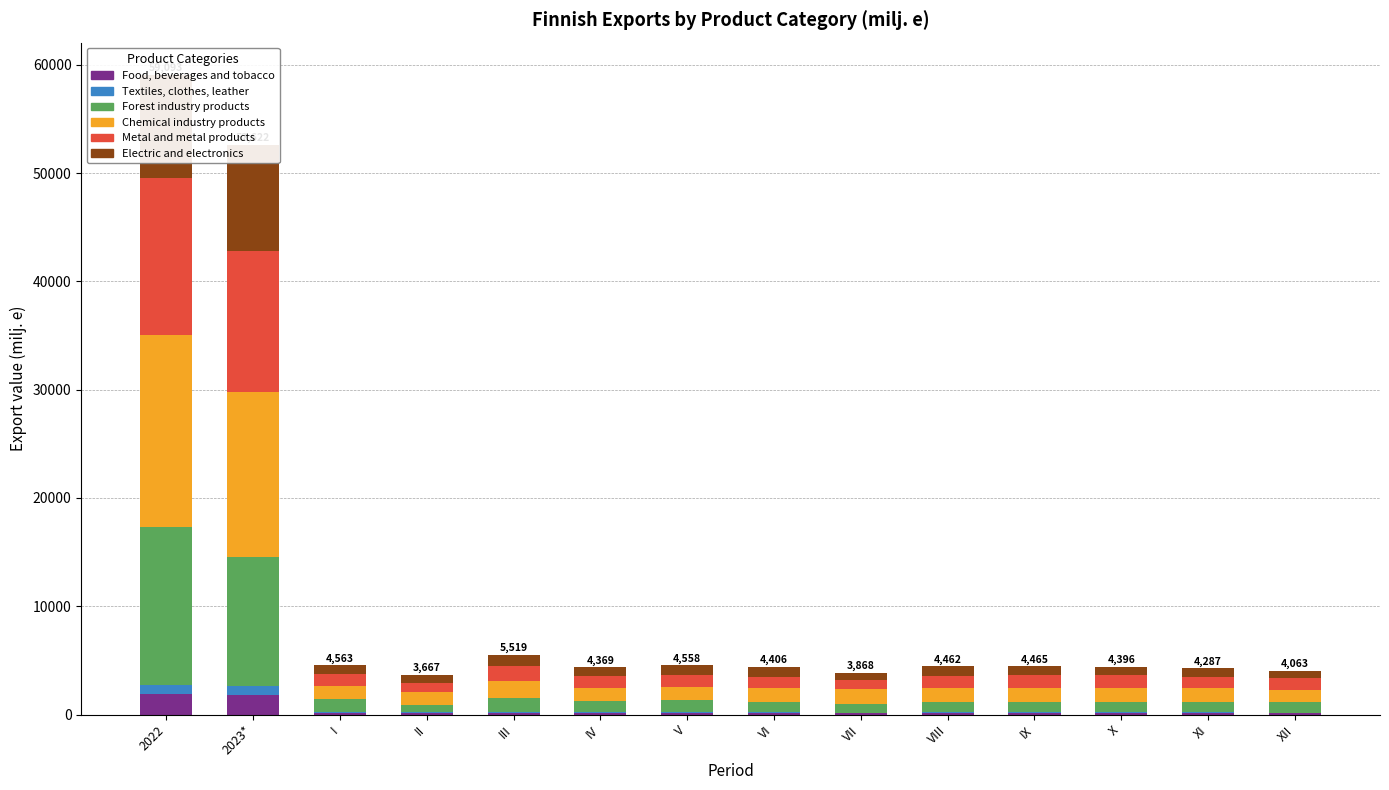

List the series in order of their peak value, highest first.

Chemical industry products, Forest industry products, Metal and metal products, Electric and electronics, Food, beverages and tobacco, Textiles, clothes, leather